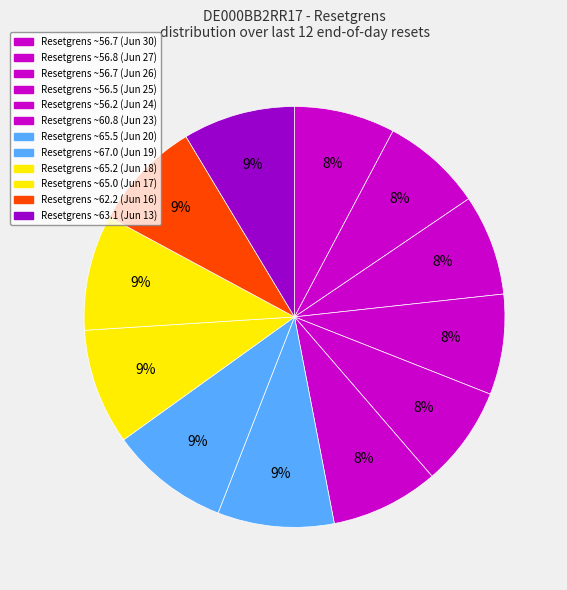

To the nearest percent, what is the difference between the largest and smallest slice percentages?

1%